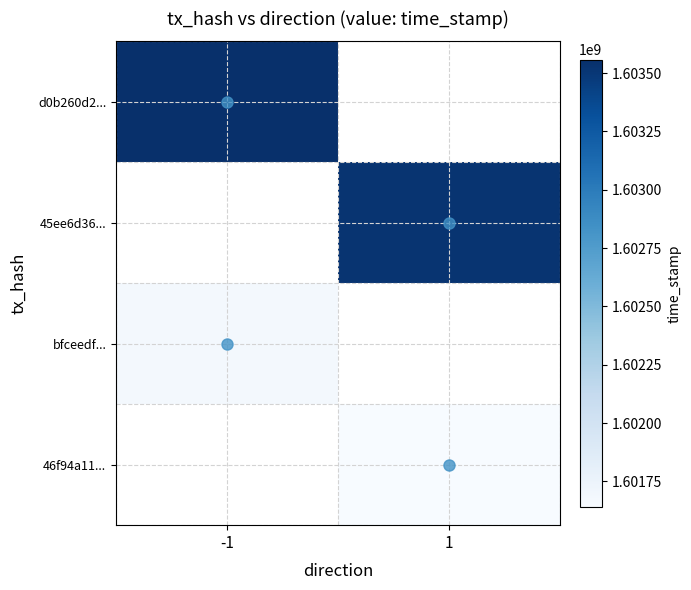

Which has a higher value, -1 or 1?

1